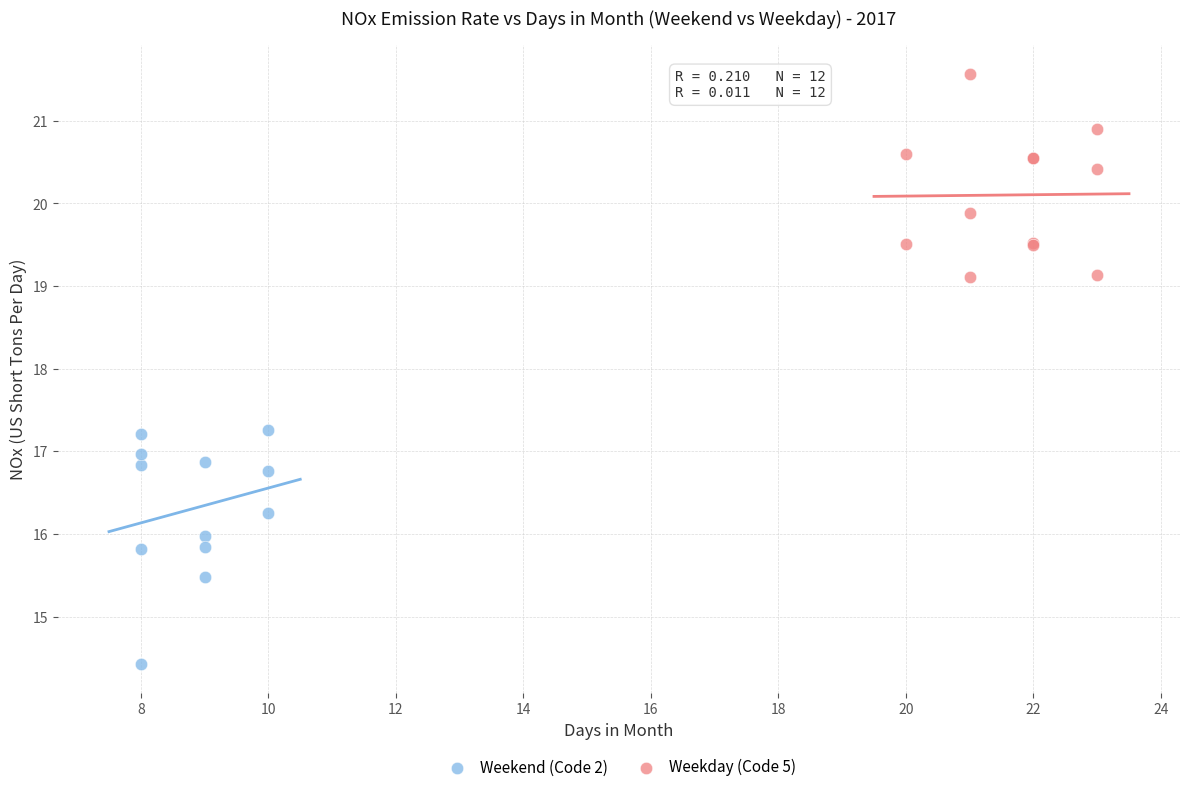

Which series reaches the minimum Y coordinate?

Weekend (Code 2)